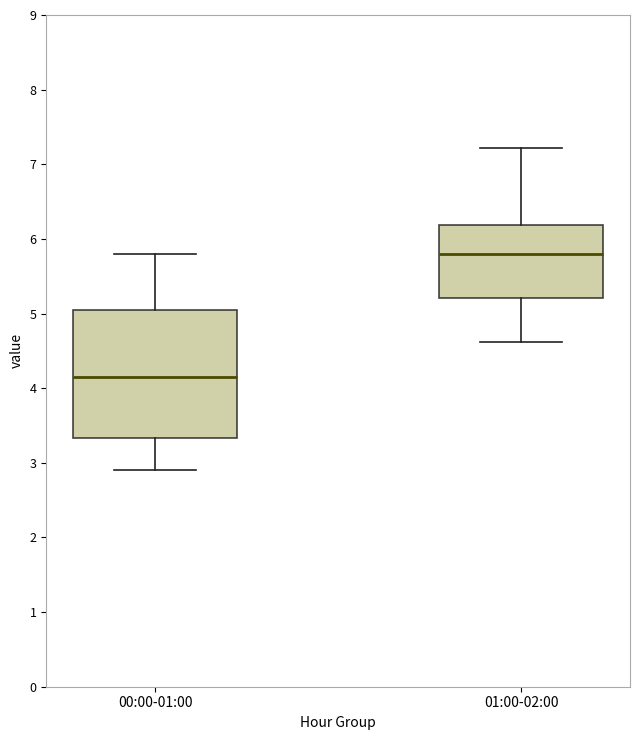

Which box is the tallest, from its lower edge to its upper edge?

00:00-01:00